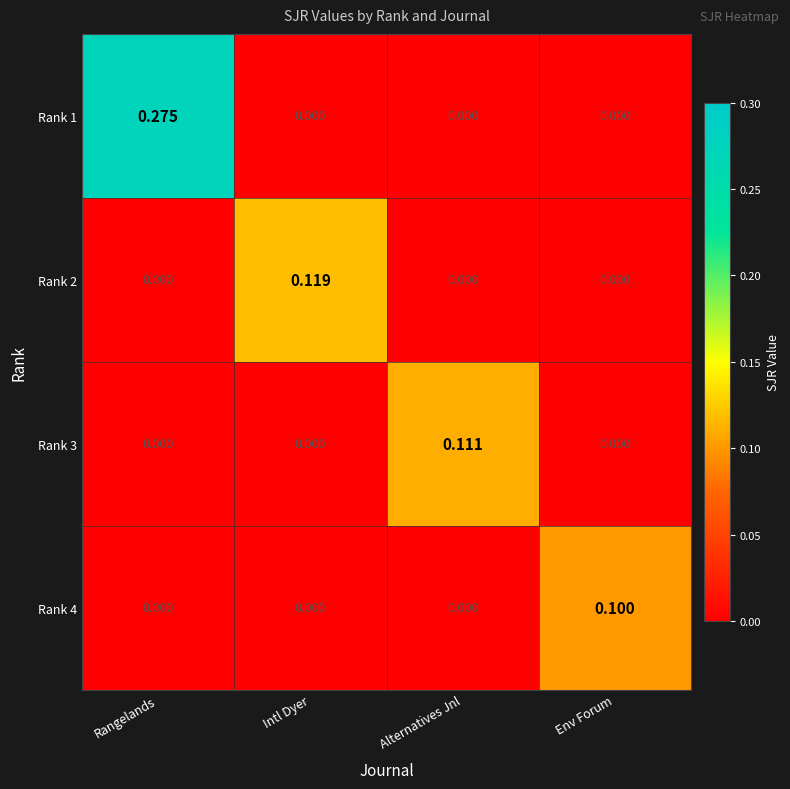

How many positive values does the Rank 4 series have?

1